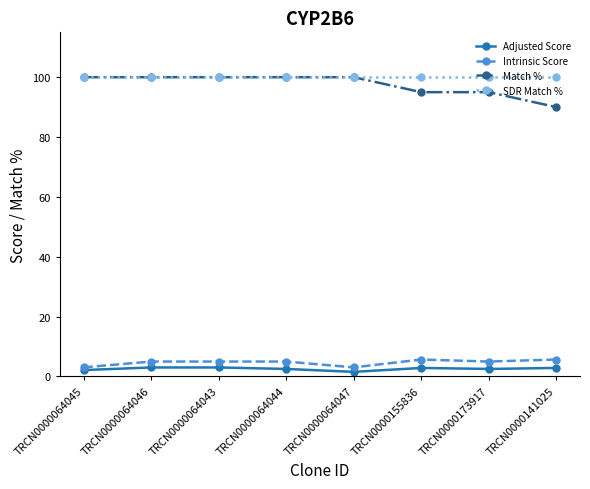

Is the value of Intrinsic Score at TRCN0000064046 greater than the value of SDR Match % at TRCN0000064044?

No